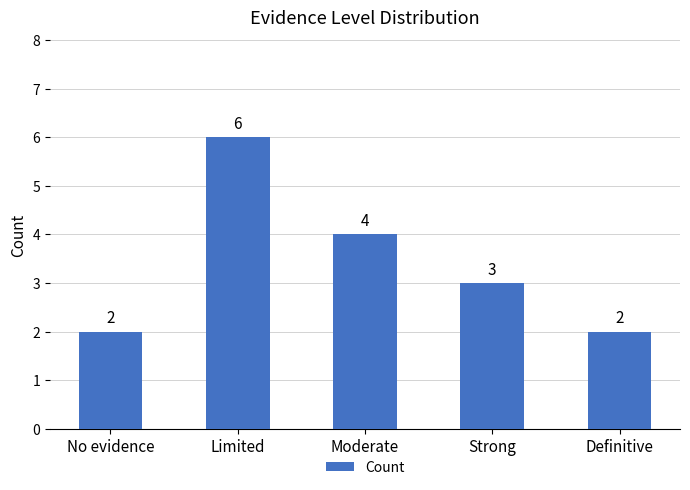

Reading left to right, what are all the values shown in this chart?

2	6	4	3	2